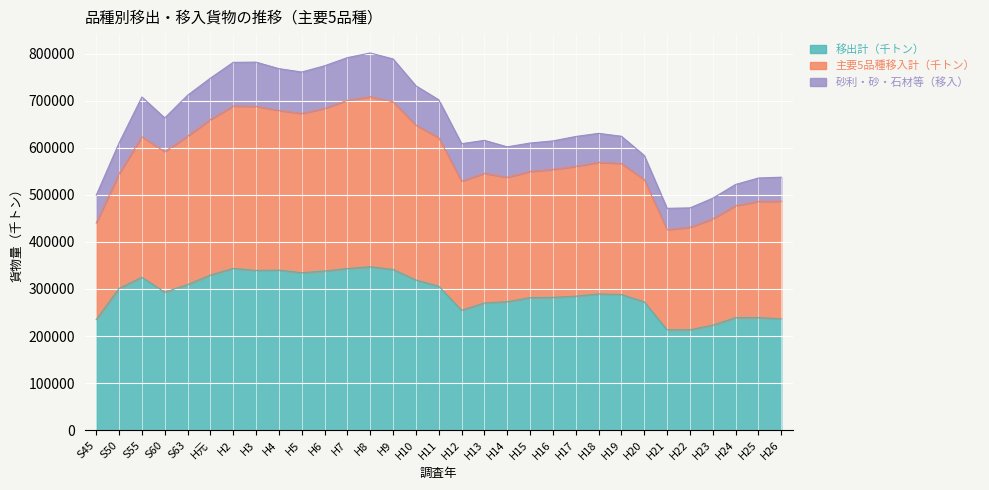

Which category has the highest value across all series?

H8